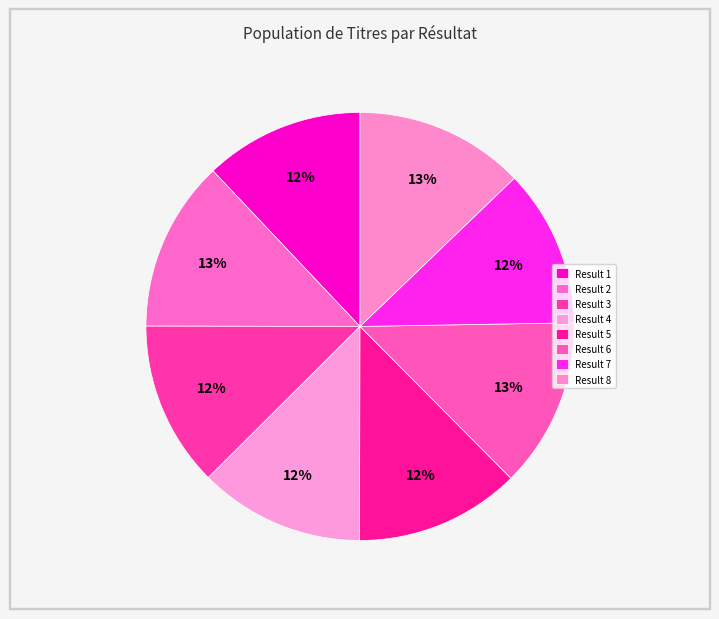

How many segments does this pie chart have?

8